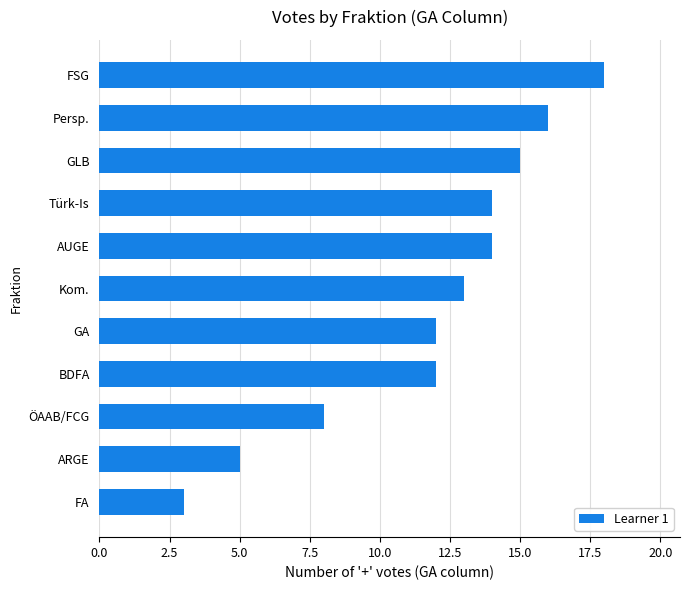

Which category has the lowest value across all series?

FA